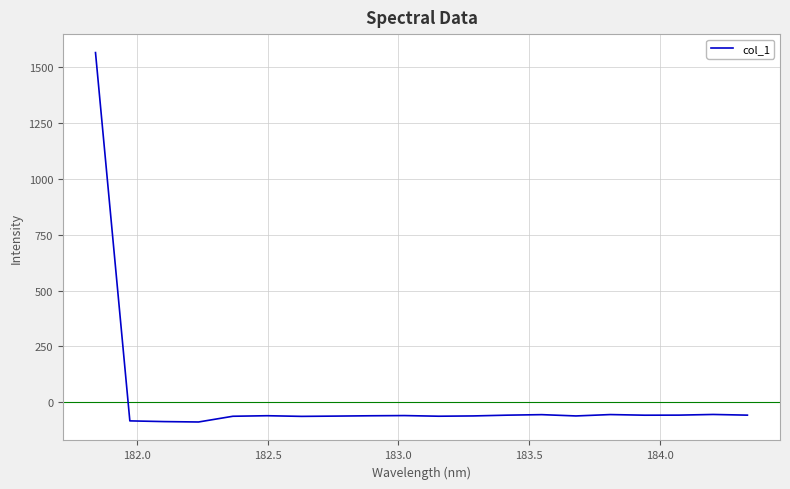

What is the greatest value displayed?

1565.3